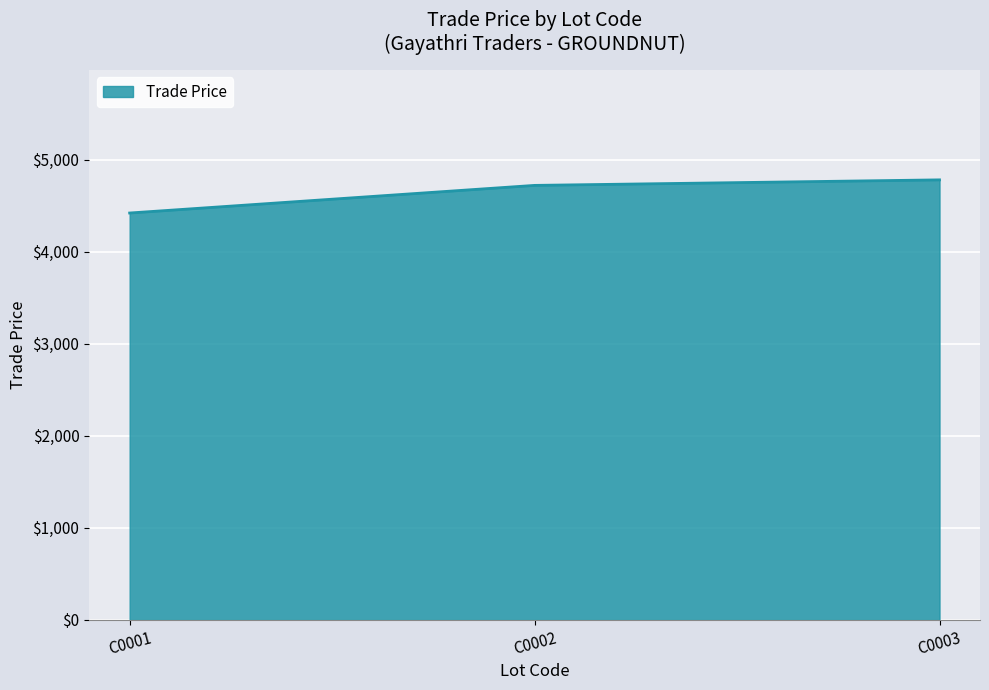

List the labels in order of value, largest first.

C0003, C0002, C0001